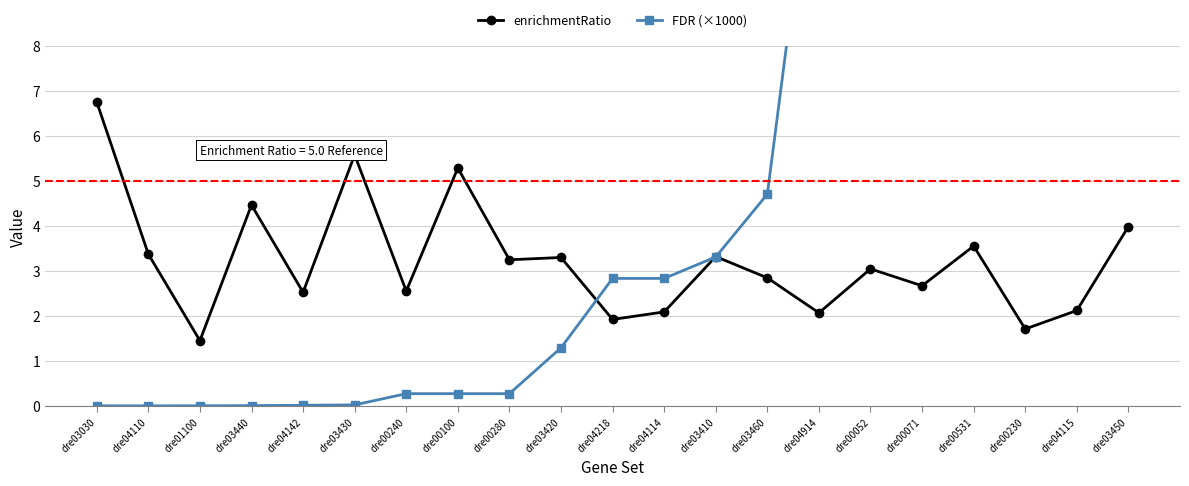

Count the number of categories in the chart.

21